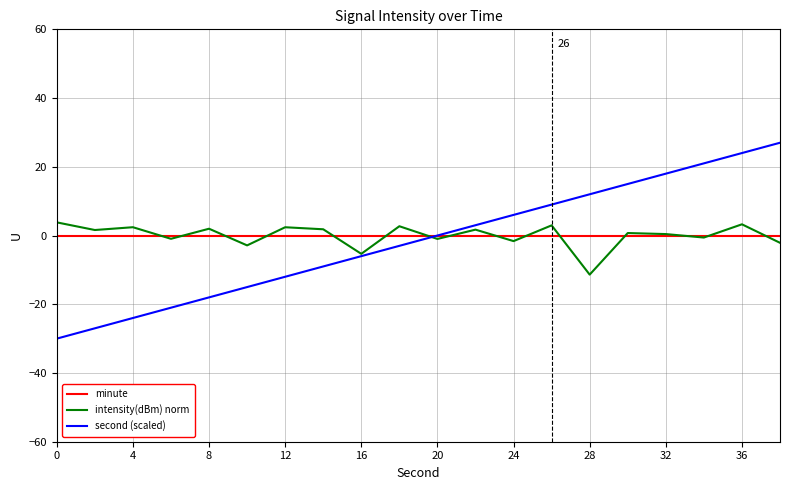

Which series has the widest spread of values?

second (scaled)